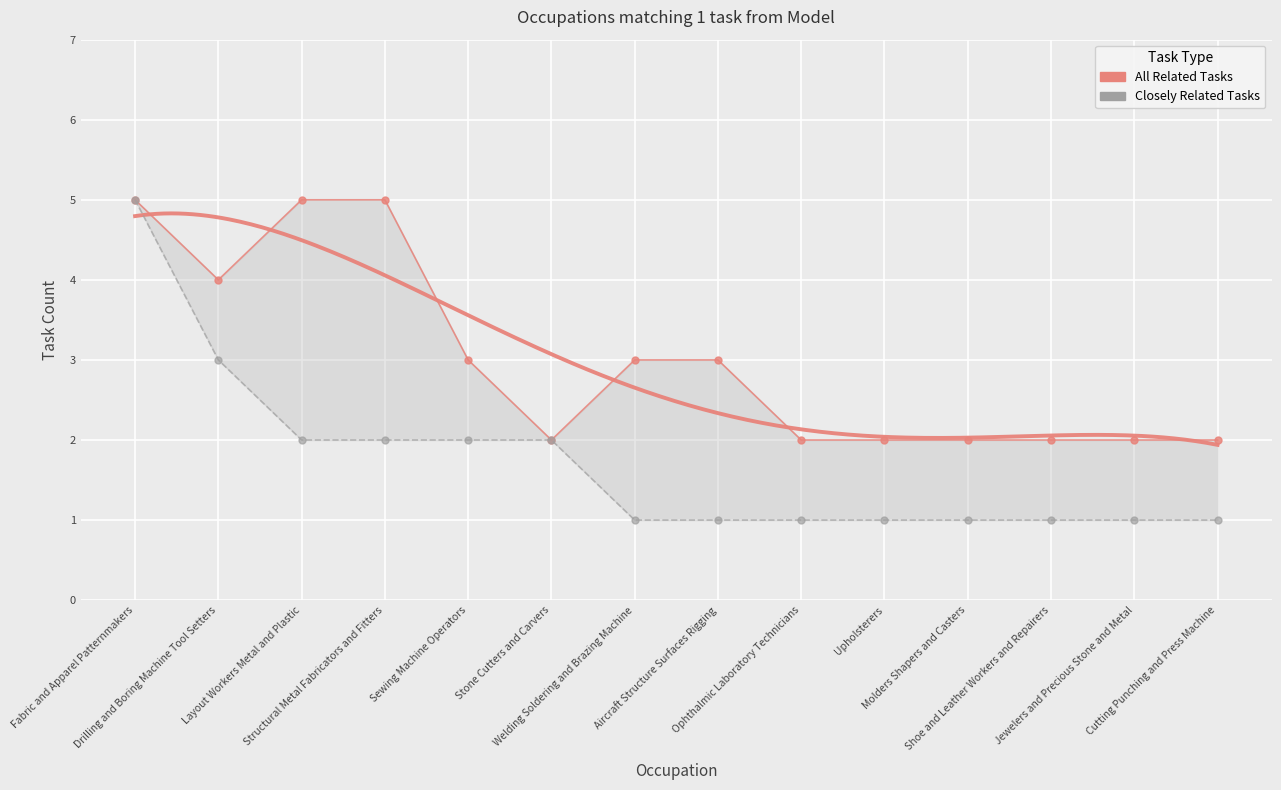

What is the value of the All Related Tasks point at the 2nd from the left?

4